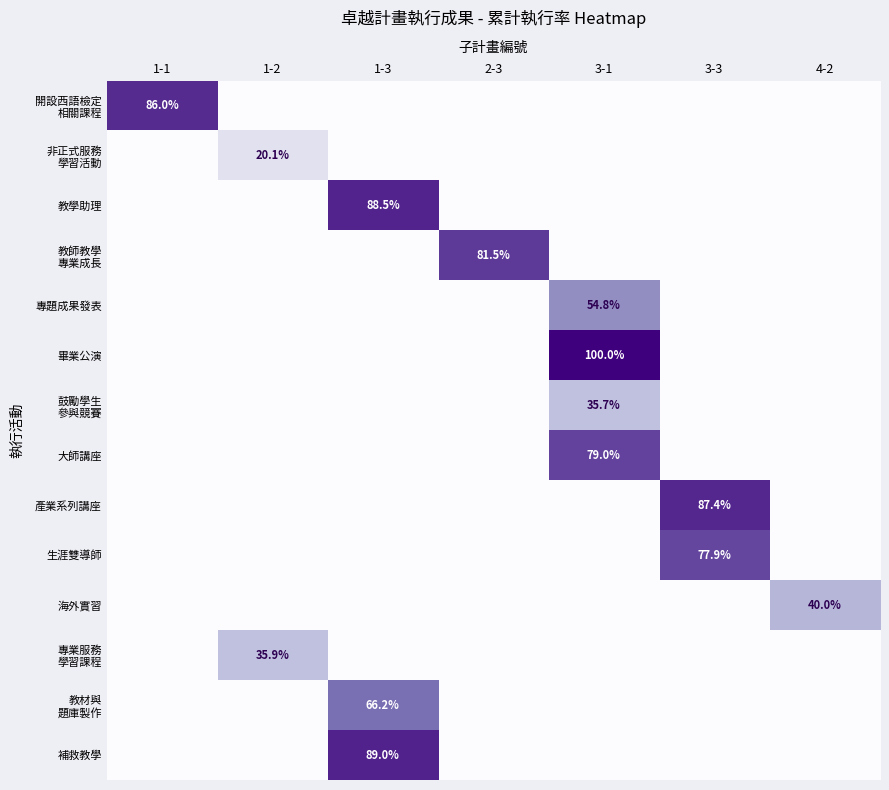

True or false: 教學助理 has a value of 88.5 at 1-3.

True